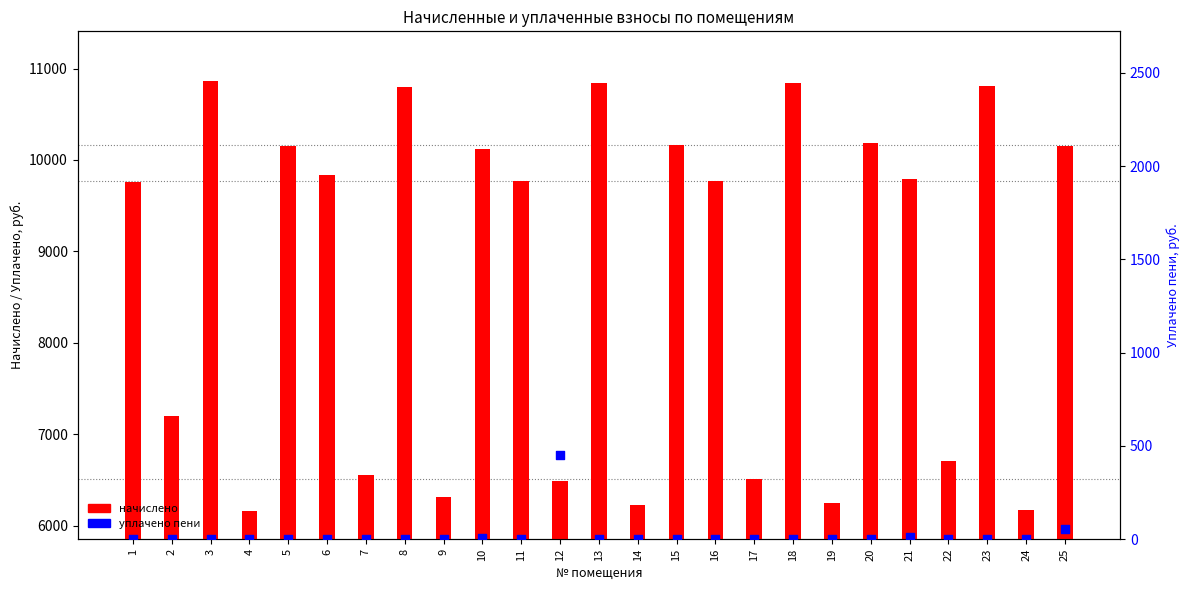

Which series has the largest Y range (max minus min)?

начислено